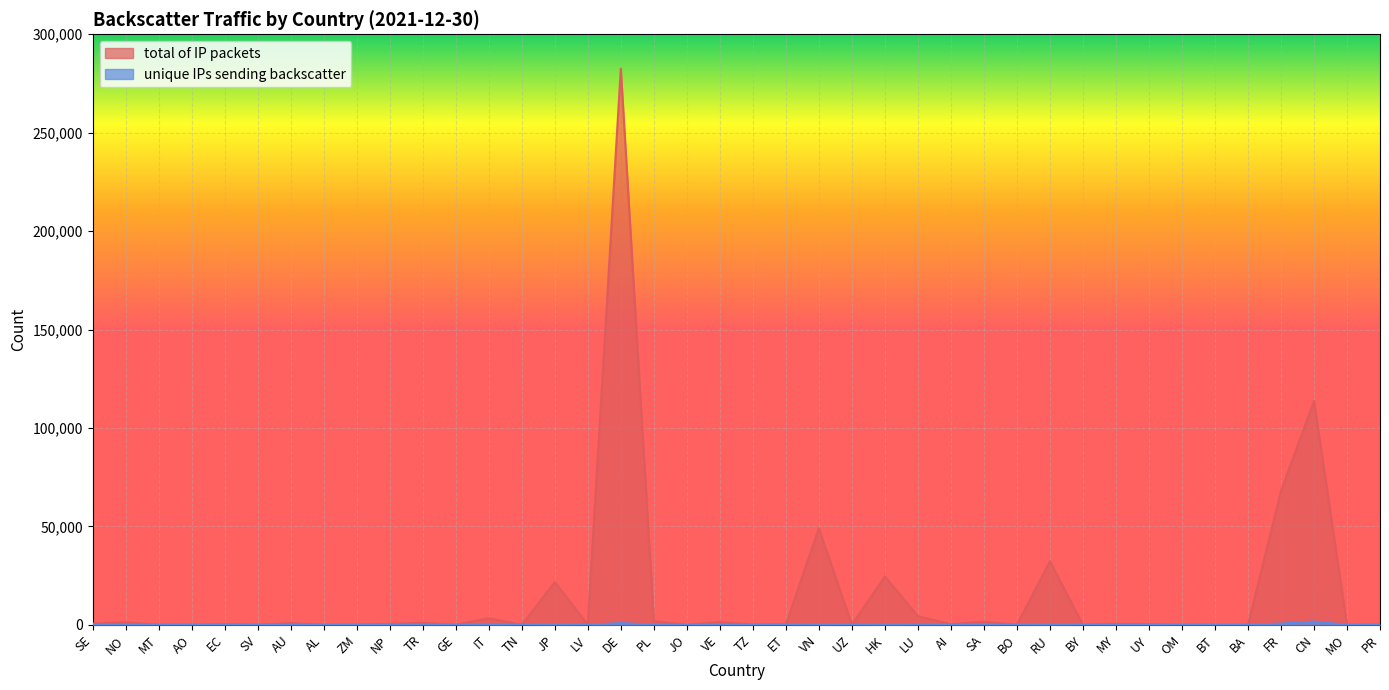

In unique IPs sending backscatter, how many points are higher than both neighbors (excluding endpoints)?

12